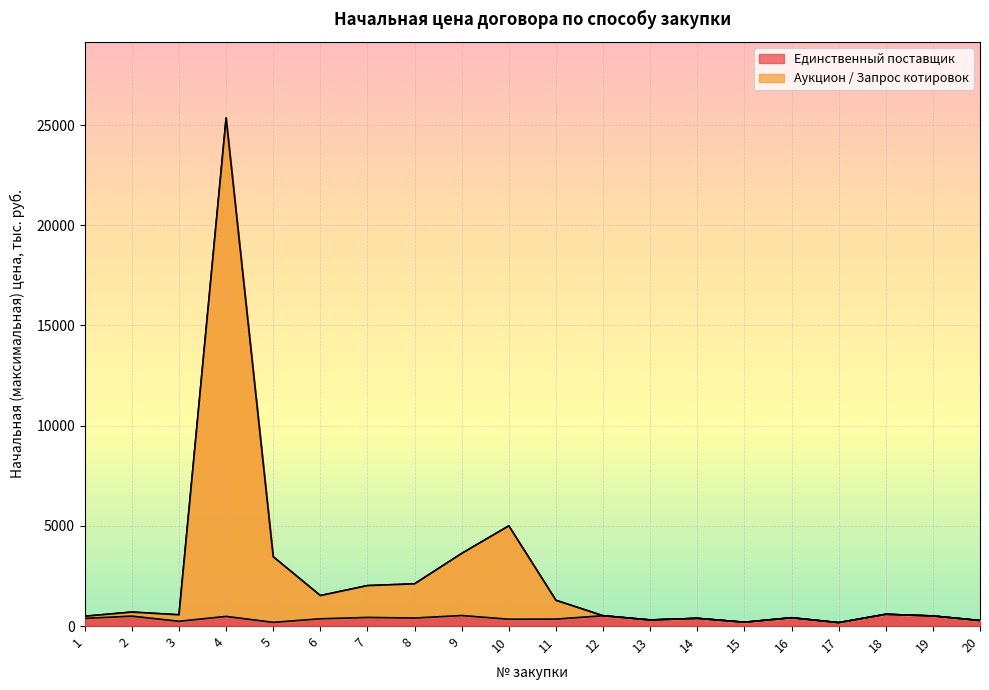

What is the sum of all Аукцион / Запрос котировок values?

49464.3